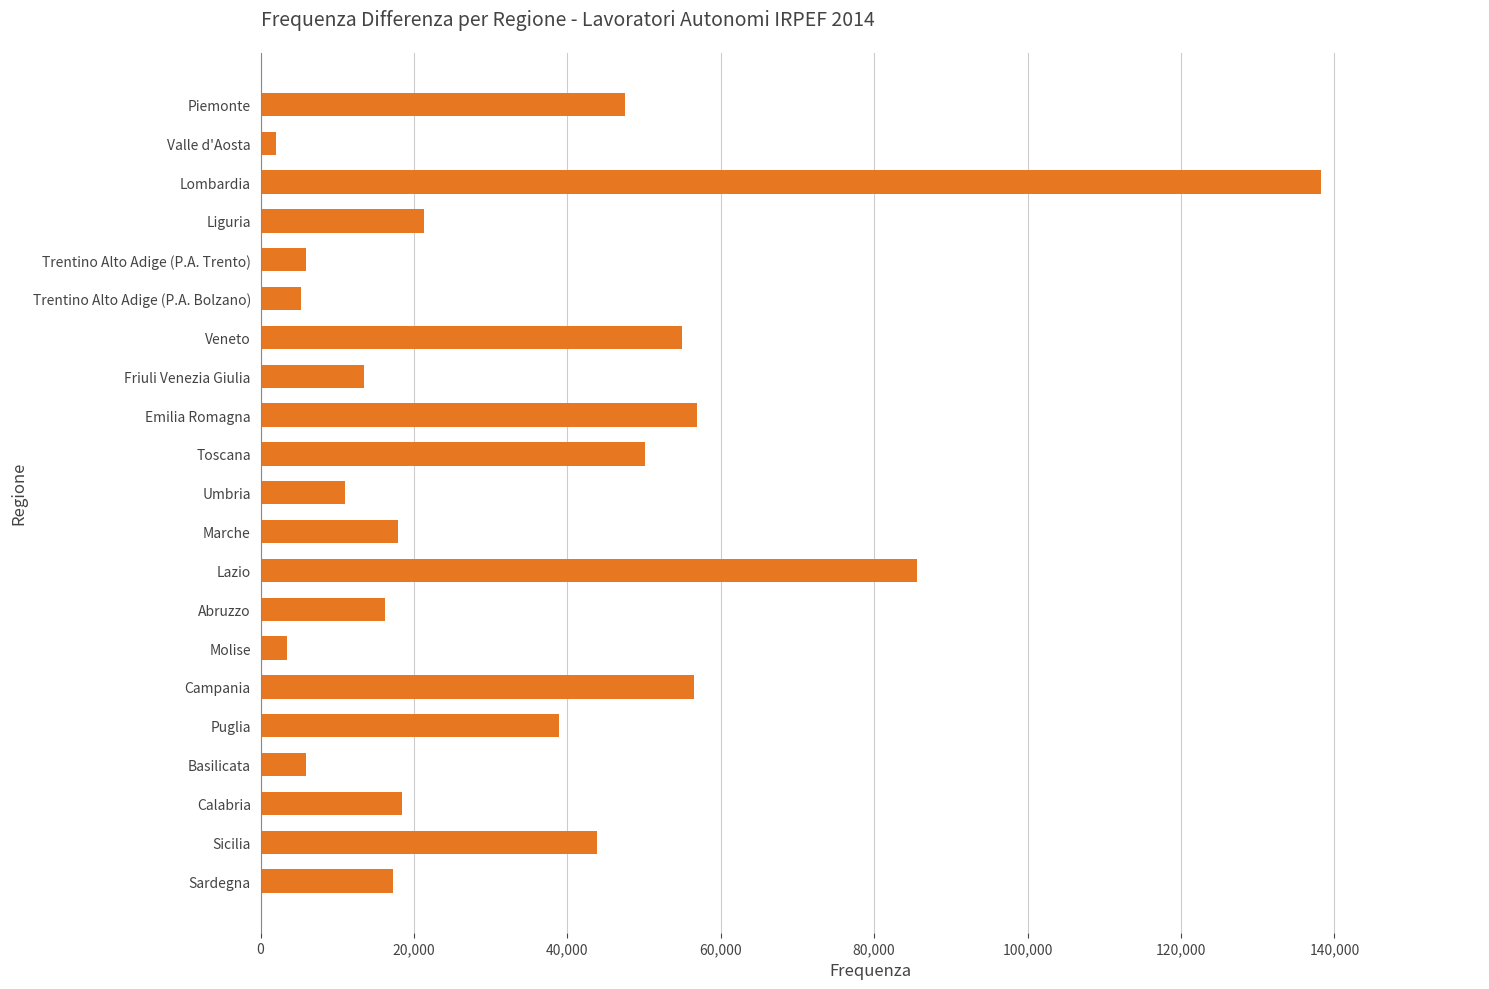

What is the minimum value shown in the chart?

1974